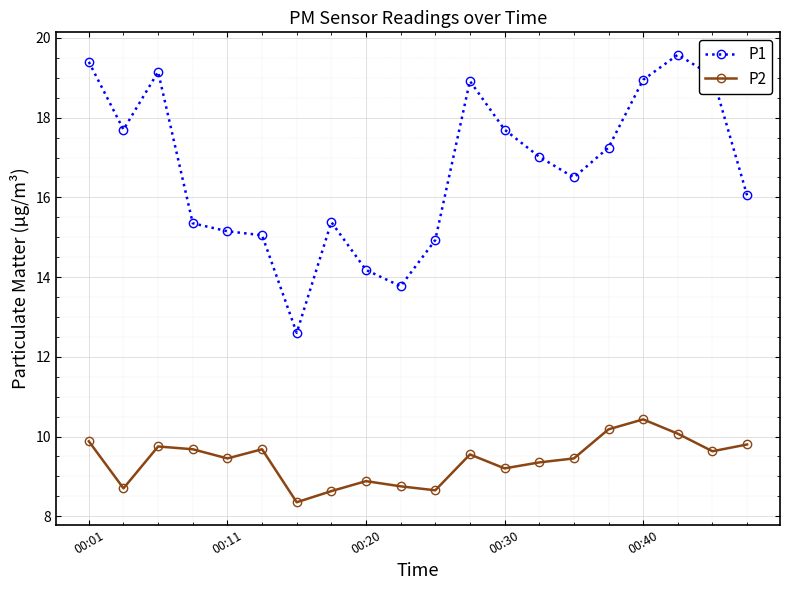

Which series has the largest range (max minus min)?

P1